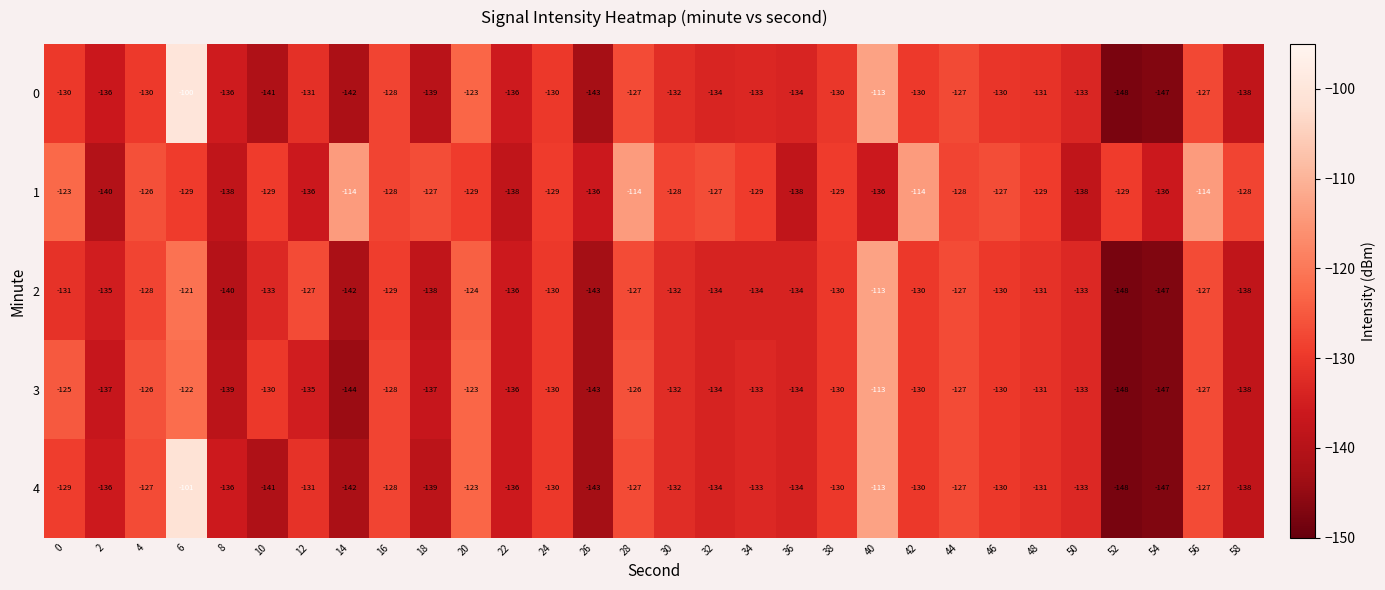

At which category is the sum across all series the highest?

6